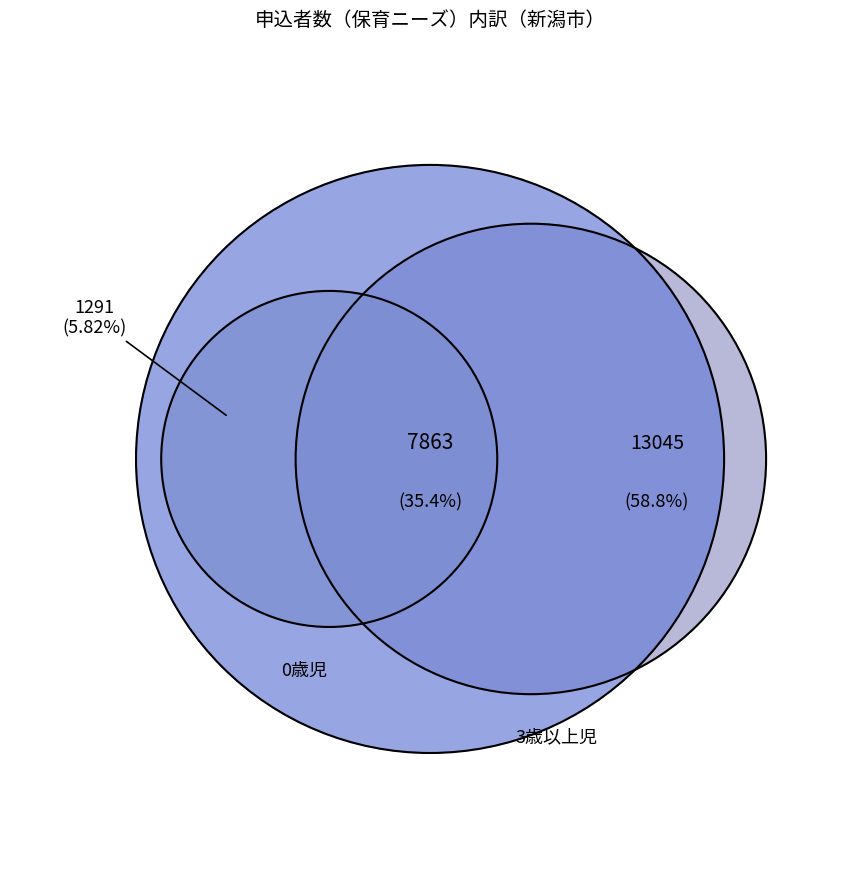

Which category has the smallest portion of the pie?

0歳児